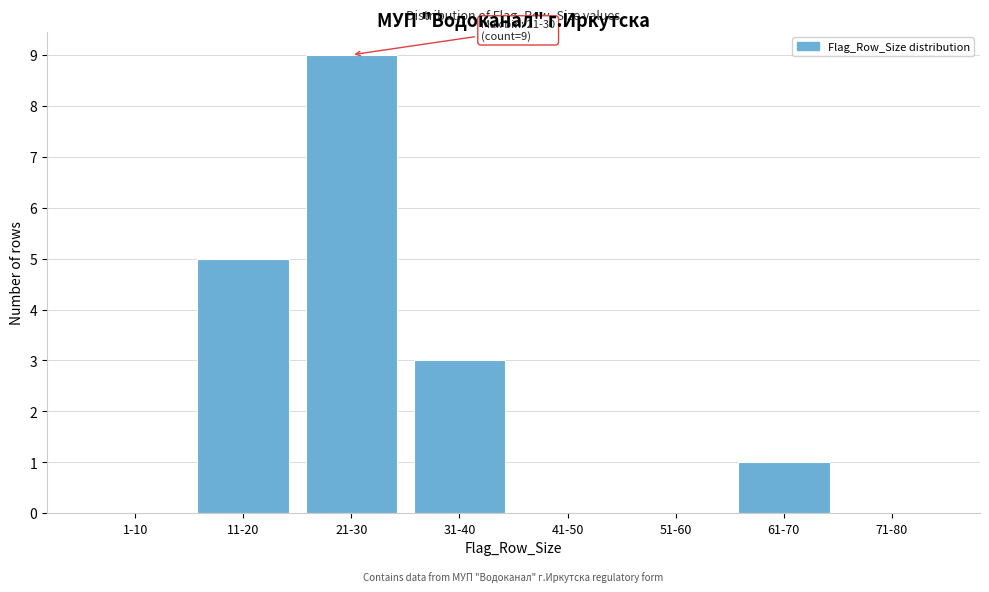

Reading right to left, extract all data points from this chart.

71-80=0	61-70=1	51-60=0	41-50=0	31-40=3	21-30=9	11-20=5	1-10=0